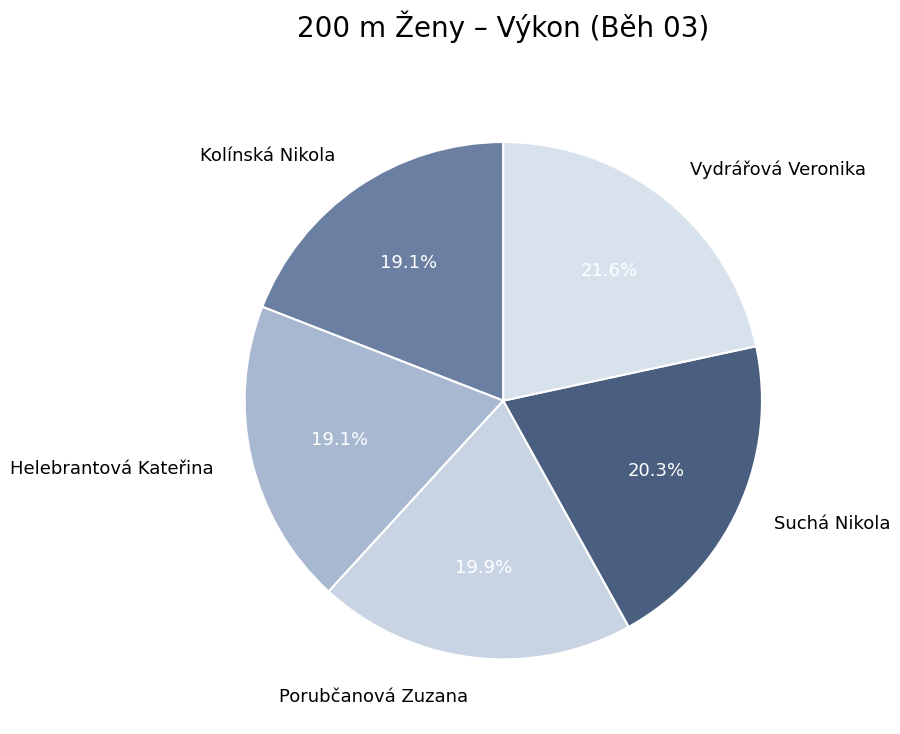

Count the number of slices in the pie.

5